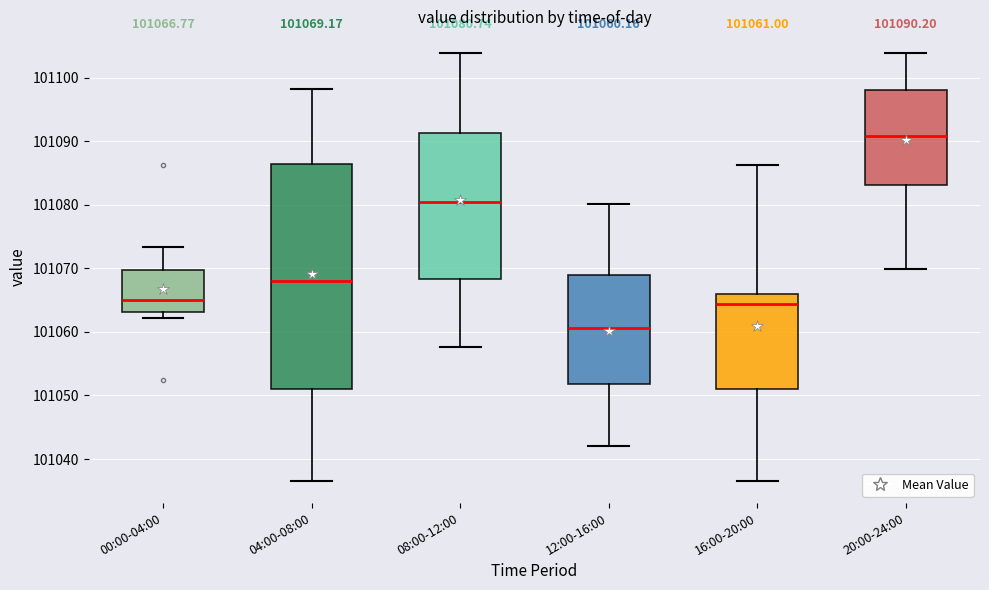

Which box is the tallest, from its lower edge to its upper edge?

04:00-08:00